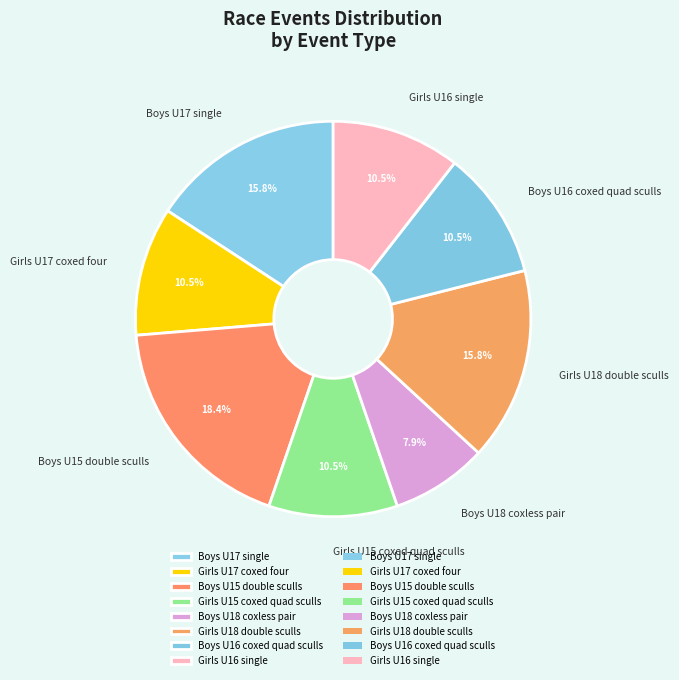

The Girls U17 coxed four slice represents 1% of the pie. True or false?

False